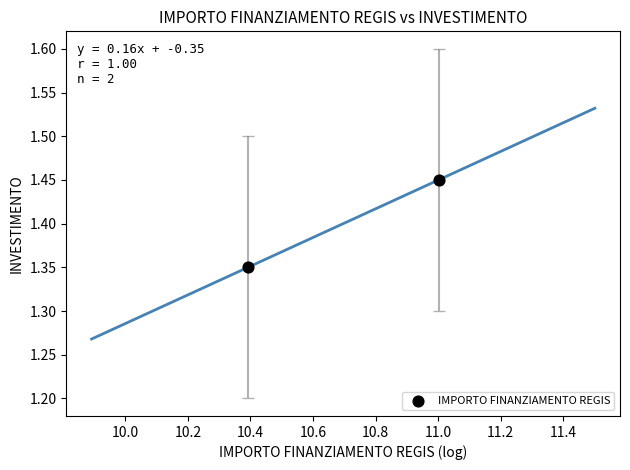

What is the range of X values (max minus min)?

0.6